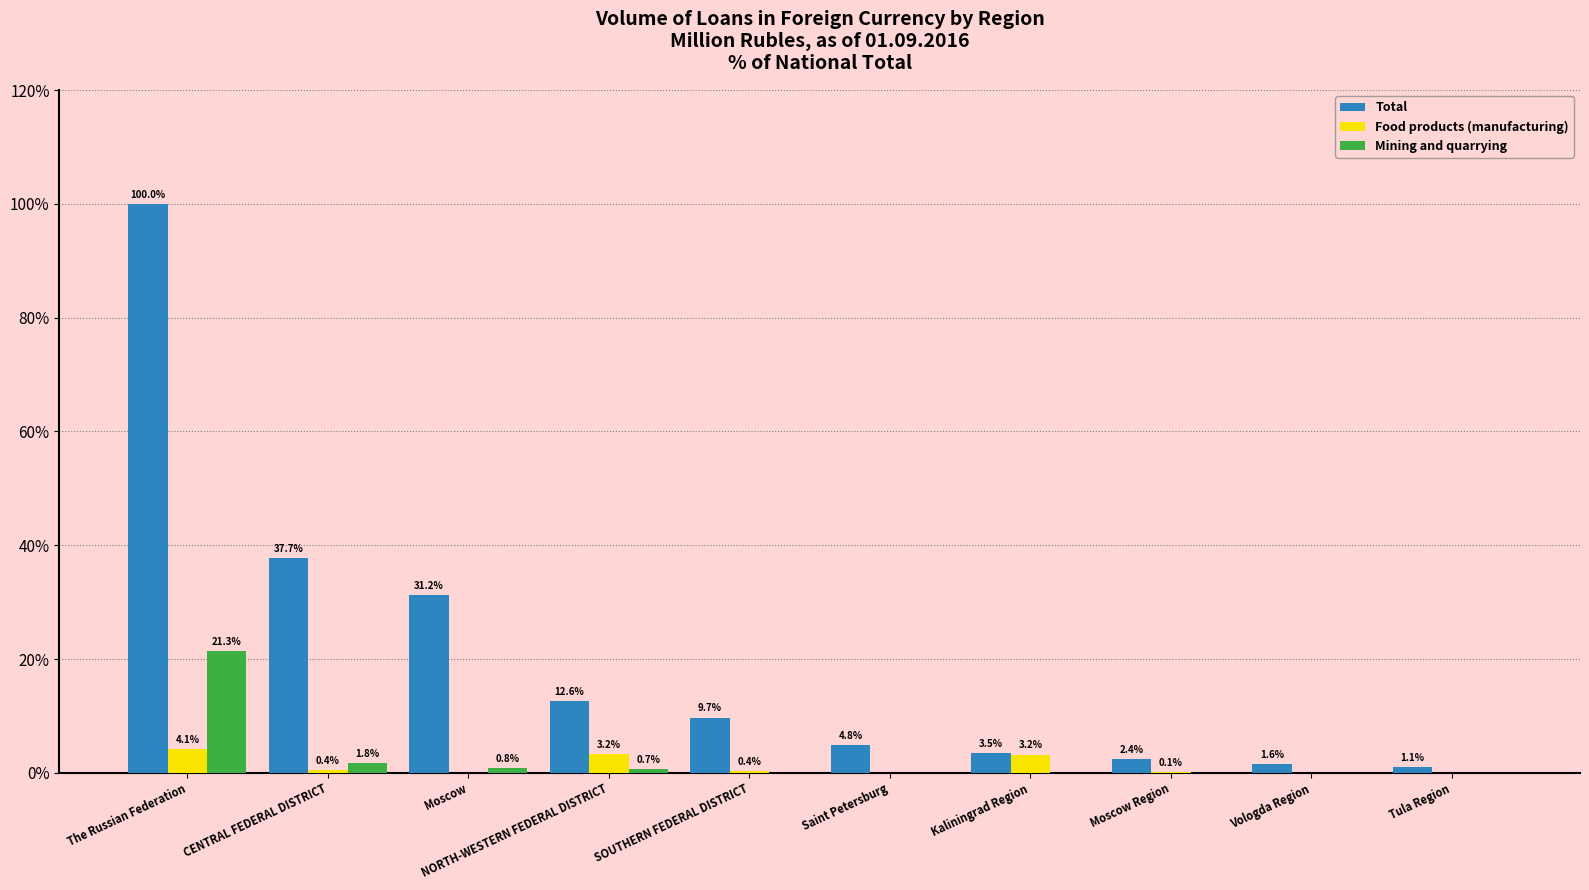

What is the maximum value for Total?

100.0